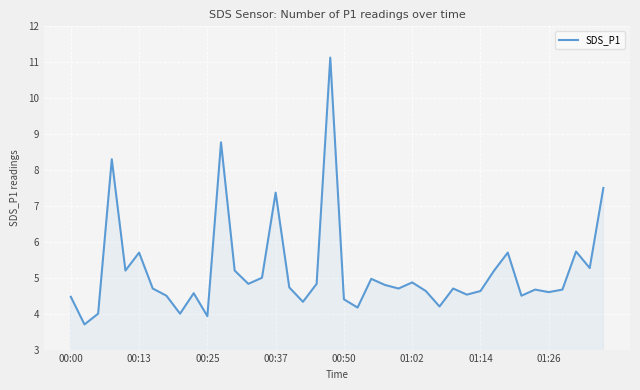

What is the smallest value displayed?

3.7